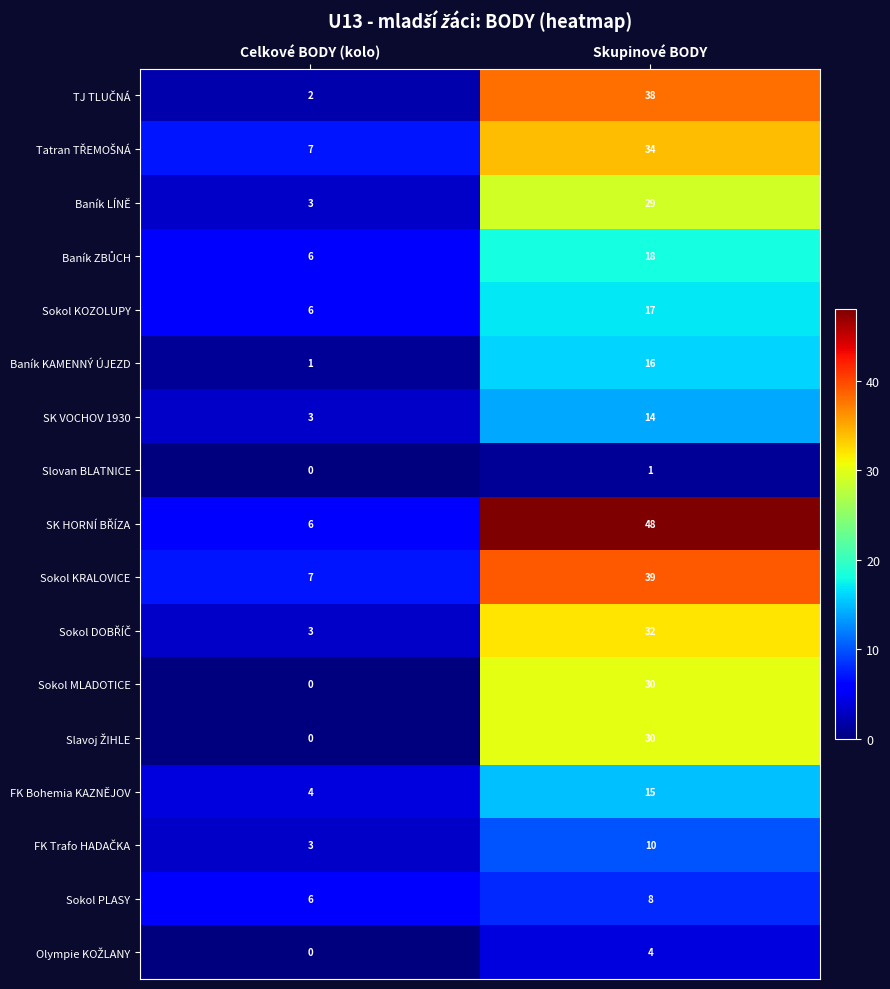

How many data points does each series have?

2